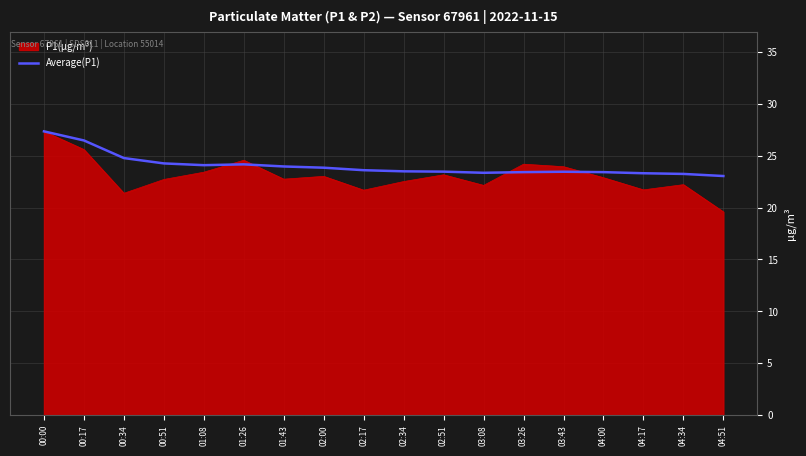

Which category has the lowest value across all series?

04:51